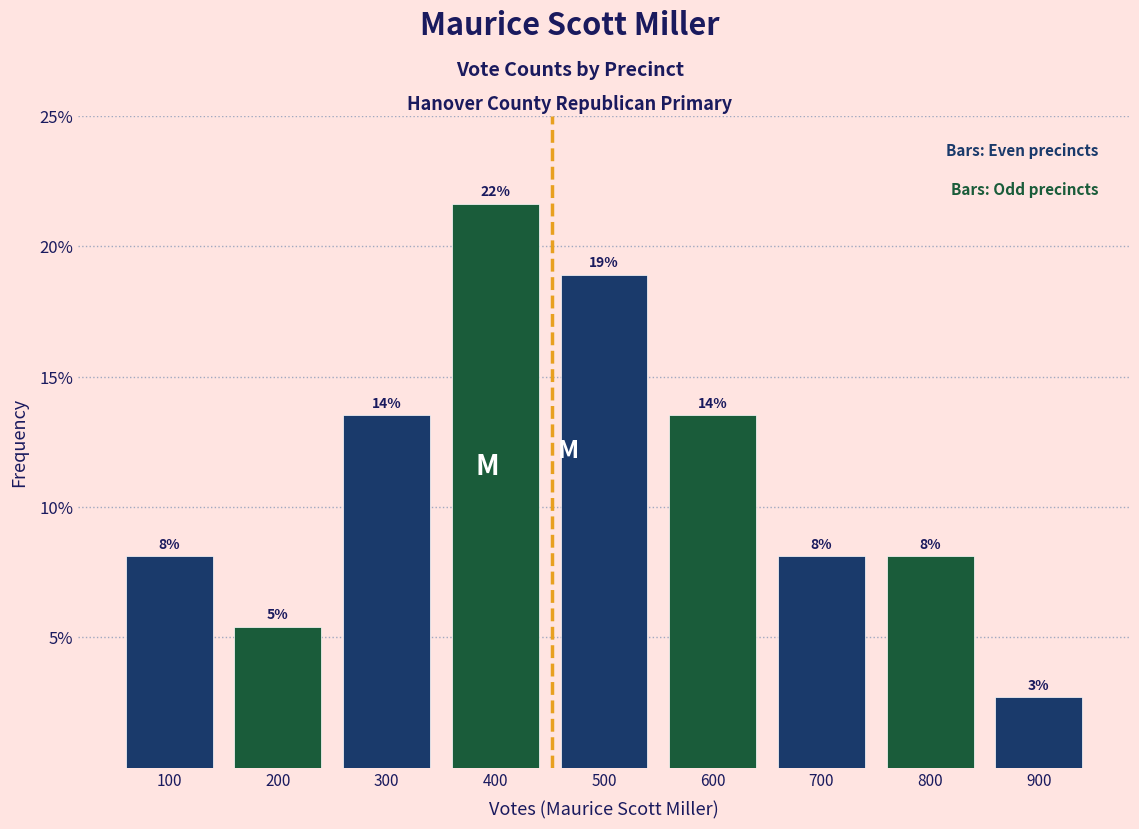

Does the chart contain any negative values?

No